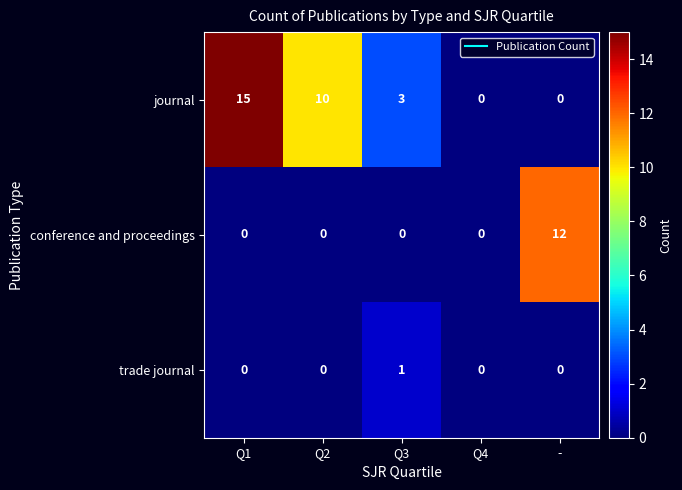

Is it true that conference and proceedings equals 4 at Q1?

False